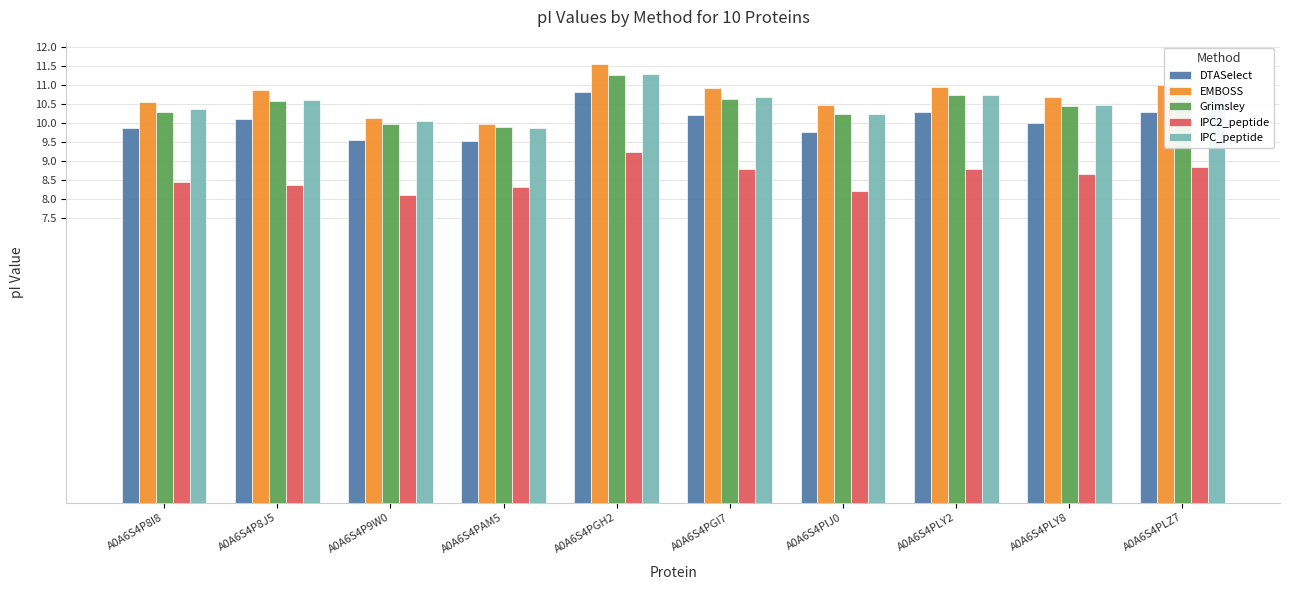

Is it true that EMBOSS equals 10.9 at A0A6S4PLY2?

True